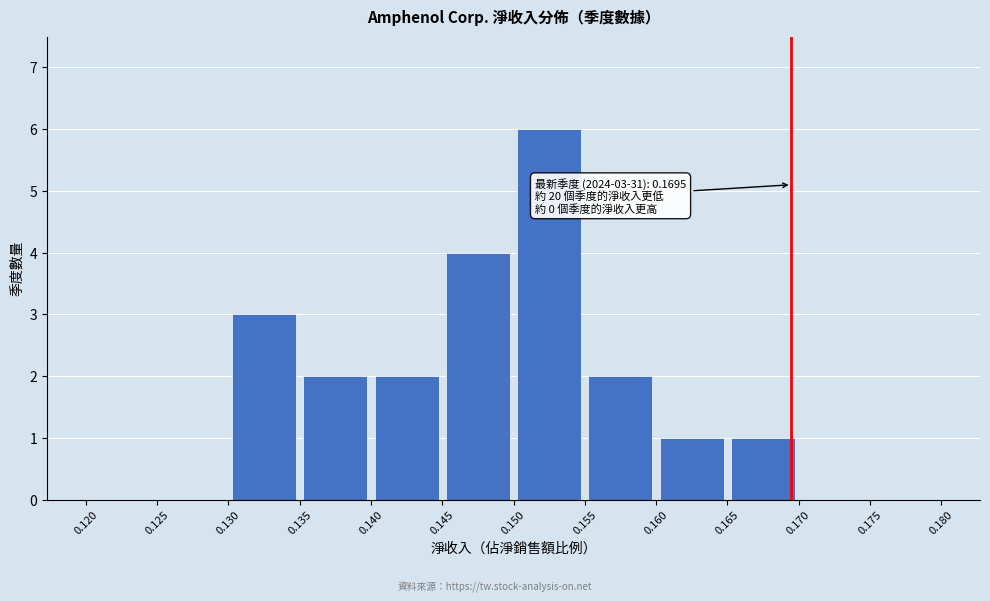

Over which range of the x-axis is the bar tallest?

0.150 to 0.155